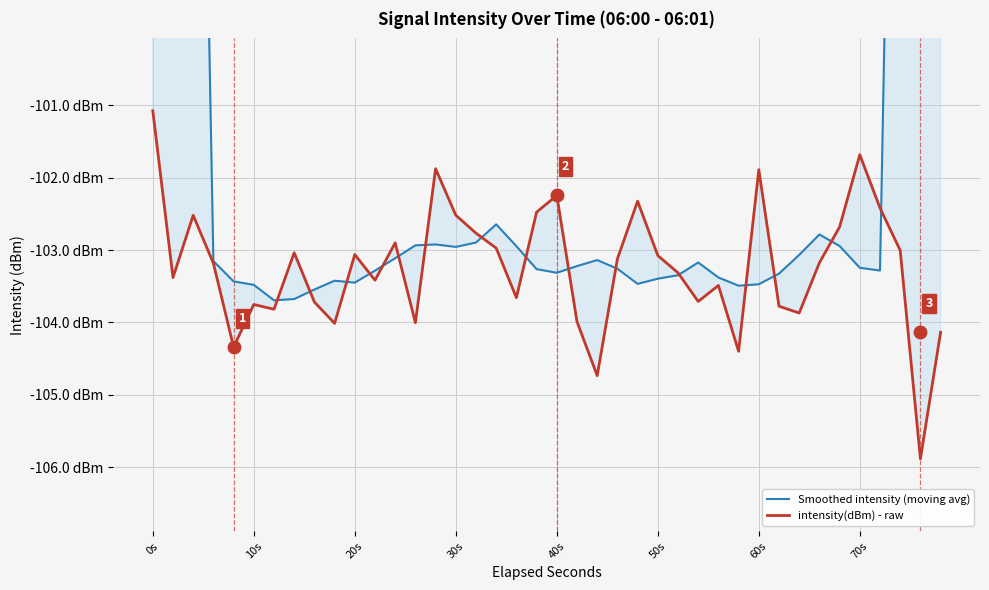

What is the minimum value shown in the chart?

-105.9